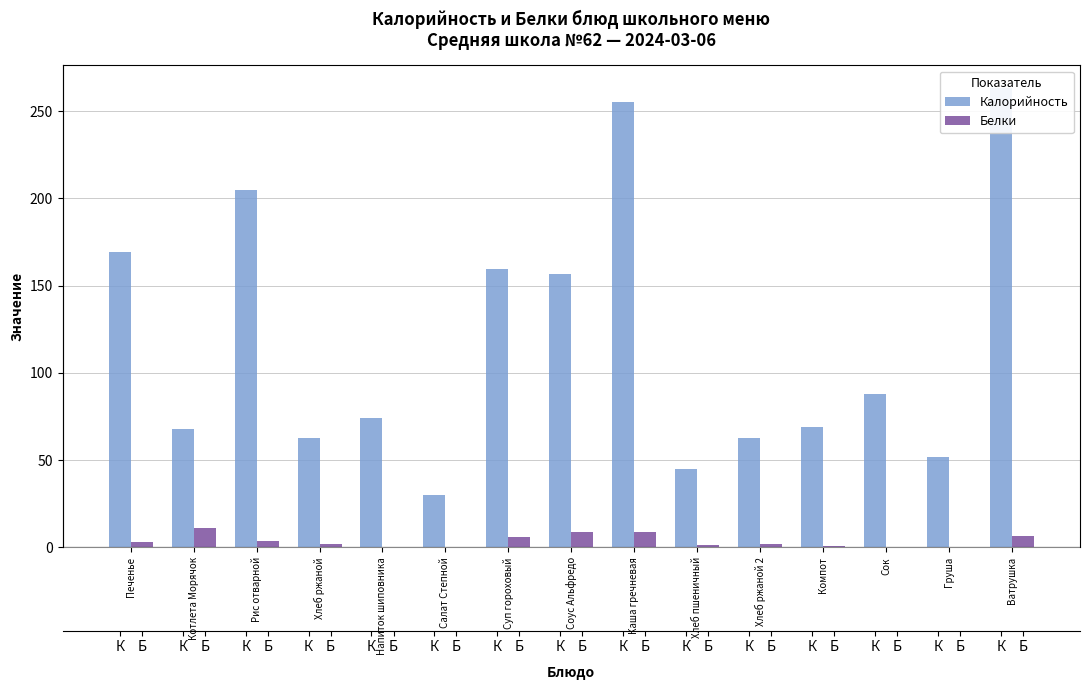

How many distinct data groups are displayed?

2